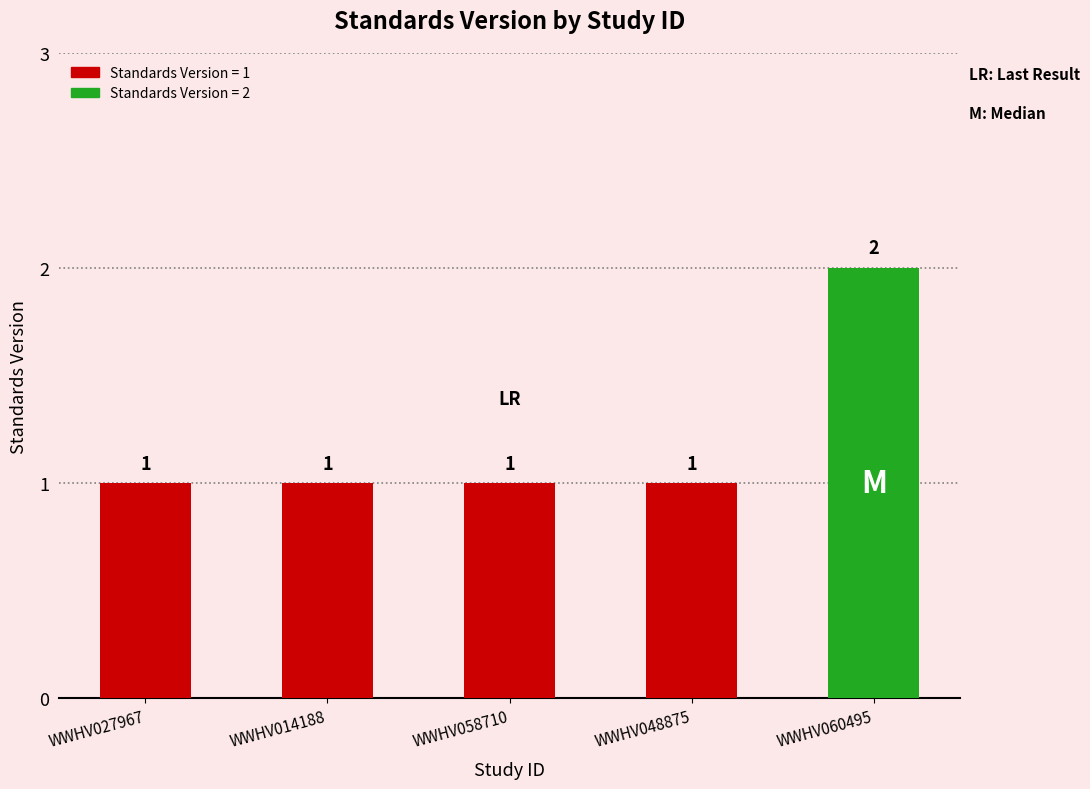

What is the ratio of the value at WWHV058710 to the value at WWHV014188?

1.0